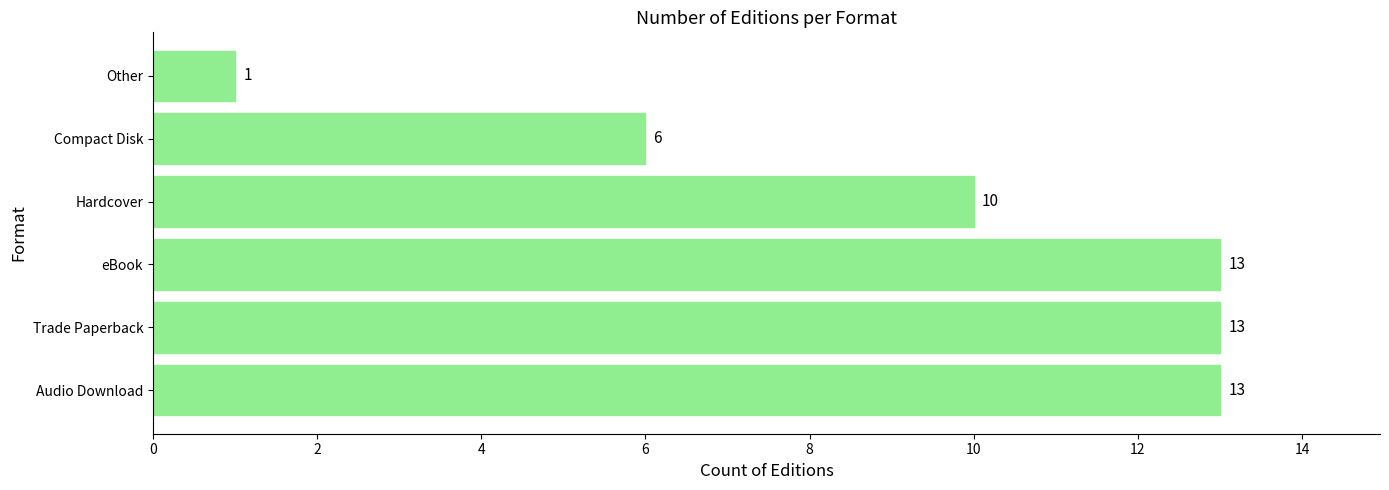

What is the change in value from Audio Download to Other?

-12